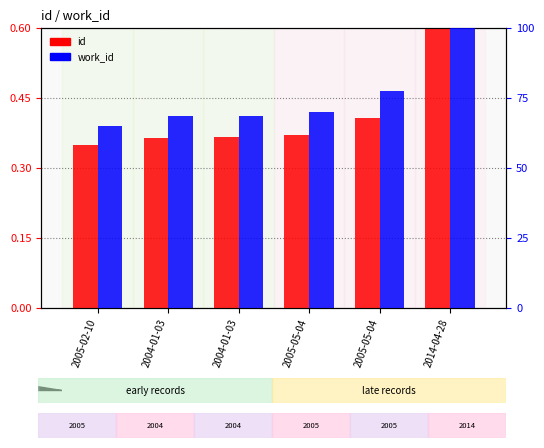

What is the spread (max minus min) of values at 2004-01-03?

68.2